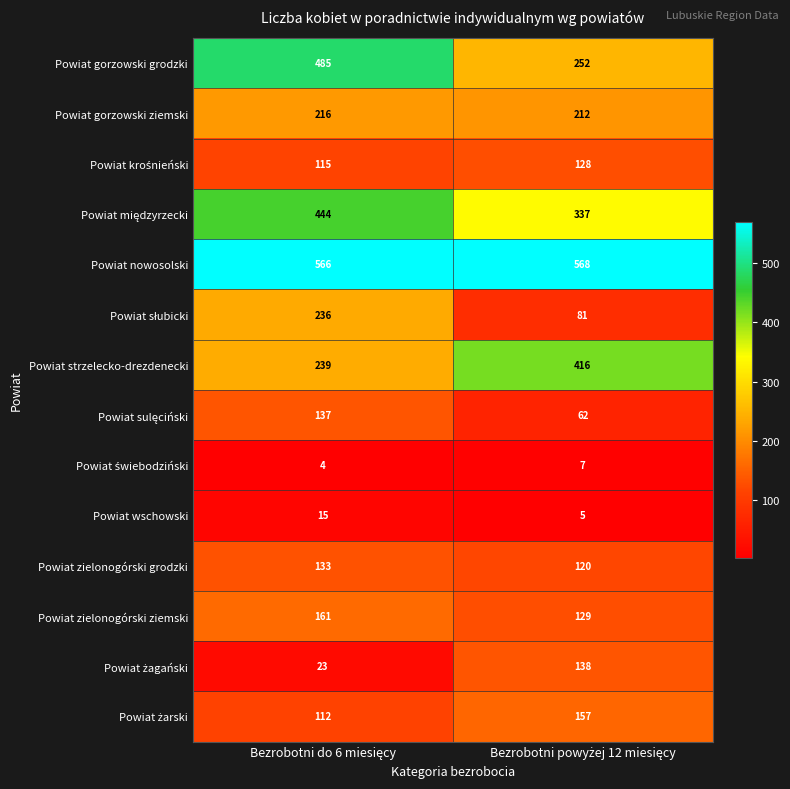

What is the maximum value shown in the chart?

568